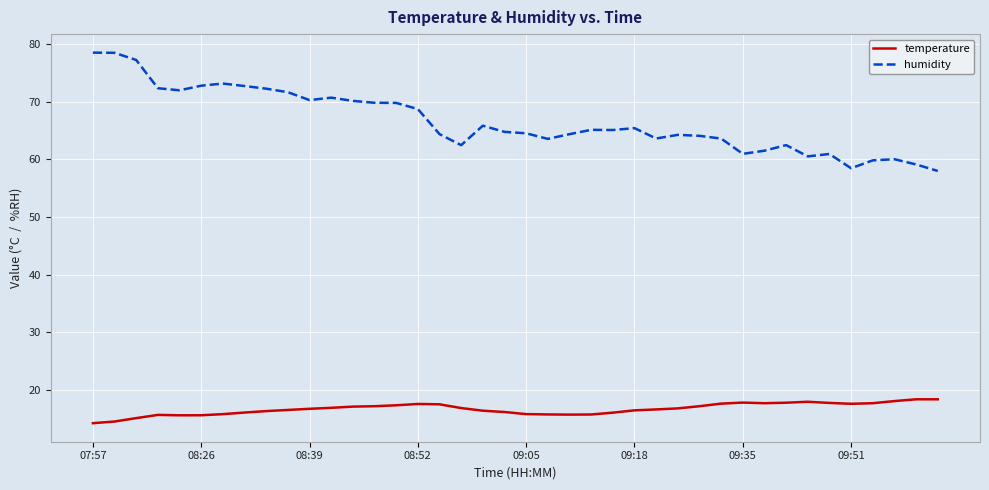

Which series has the largest total across all categories?

humidity